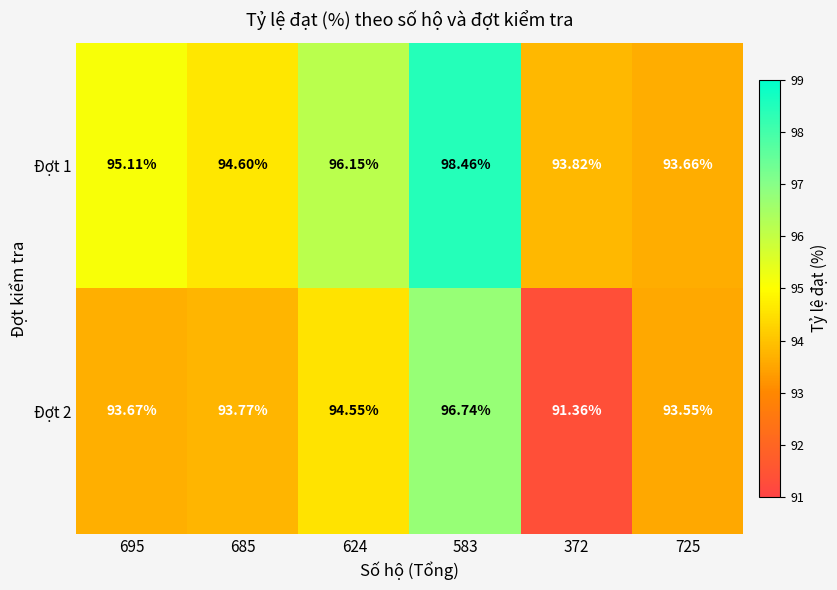

How many data points in Đợt 2 are above 93?

5